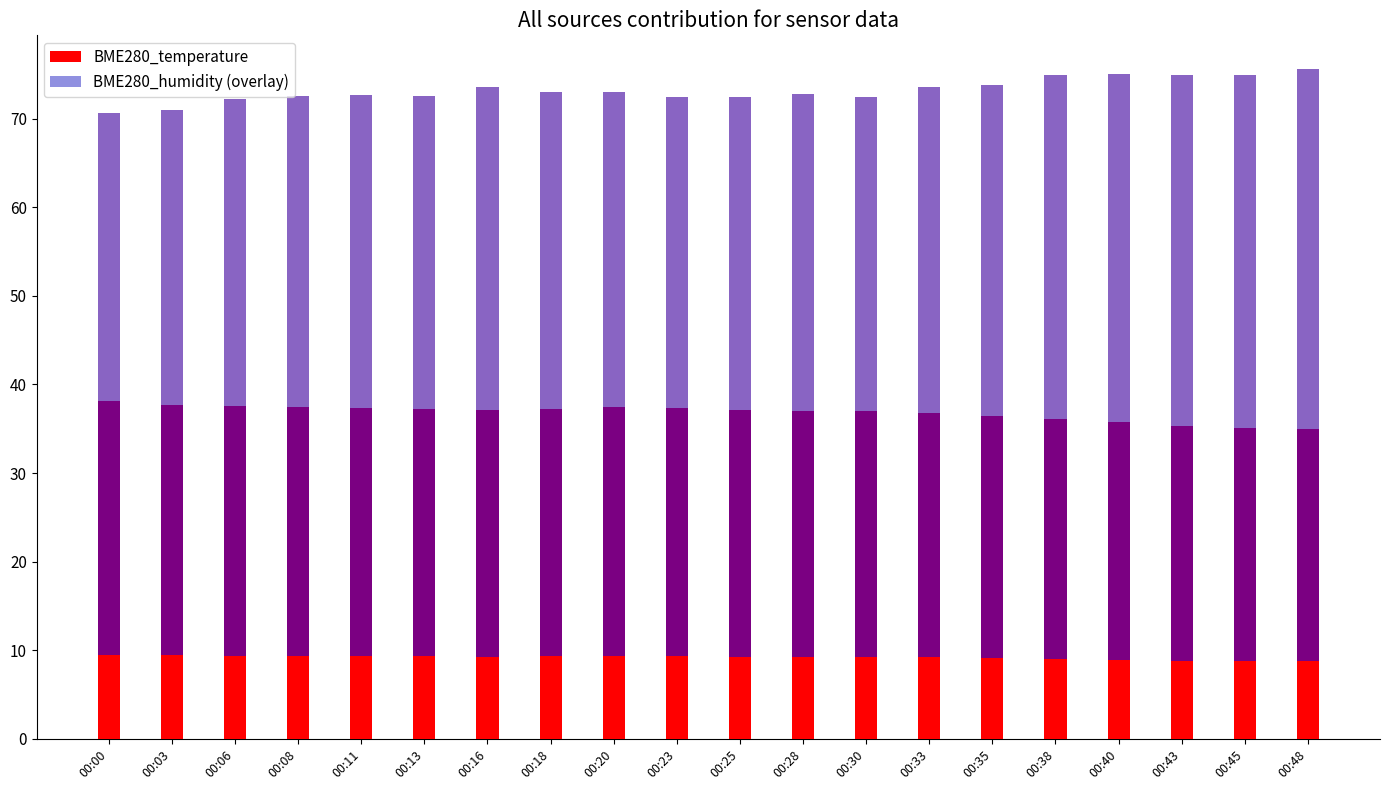

Is it true that BME280_temperature equals 16.6 at 00:11?

False